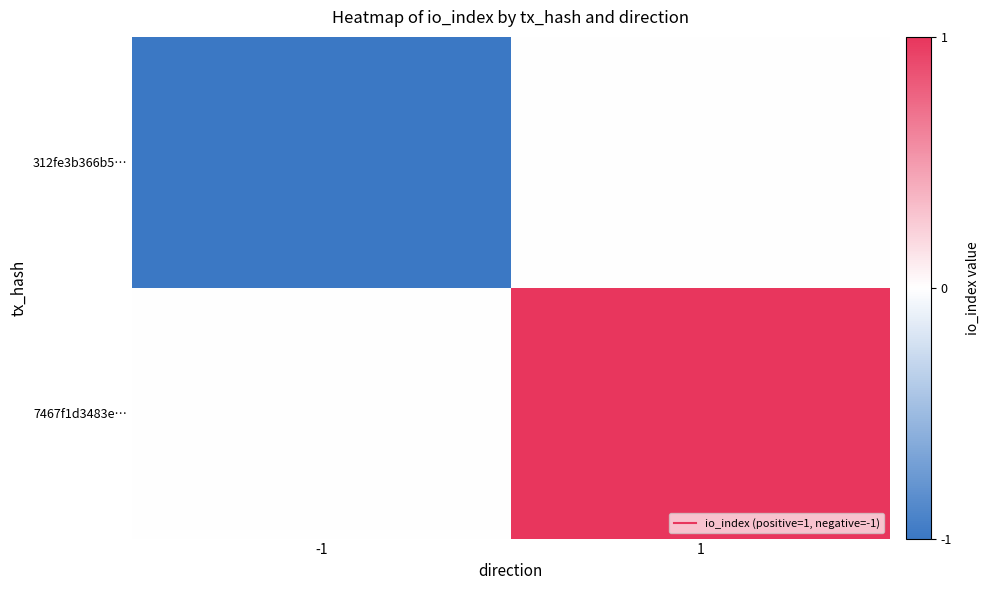

At how many categories does at least one series exceed 0?

1